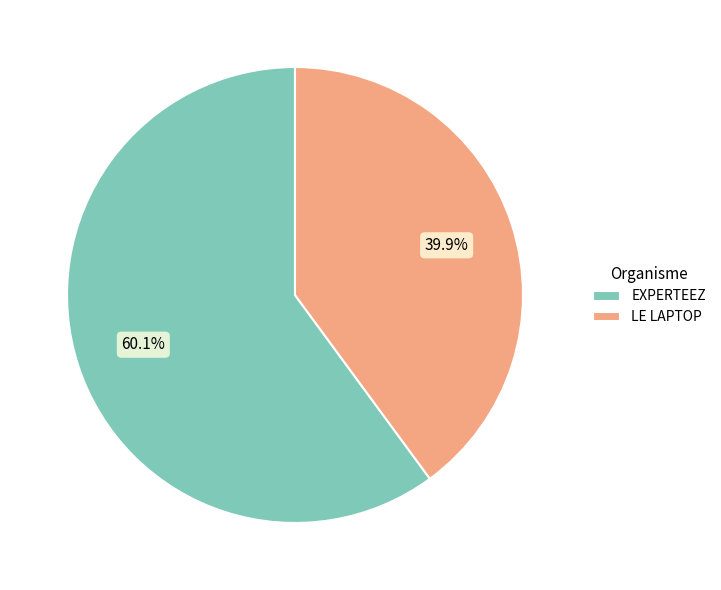

The LE LAPTOP slice represents 40% of the pie. True or false?

True